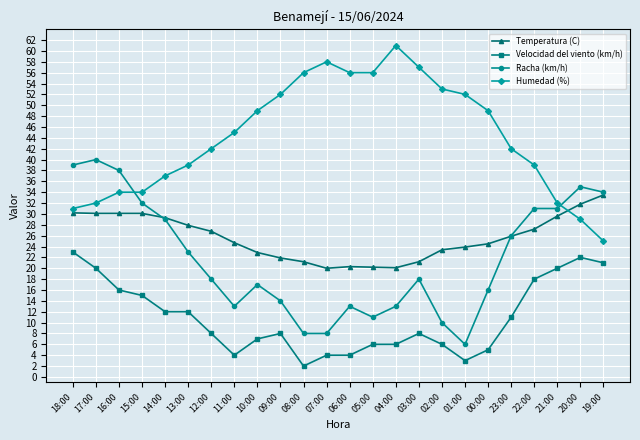

Where does the Velocidad del viento (km/h) series first go above 8?

18:00